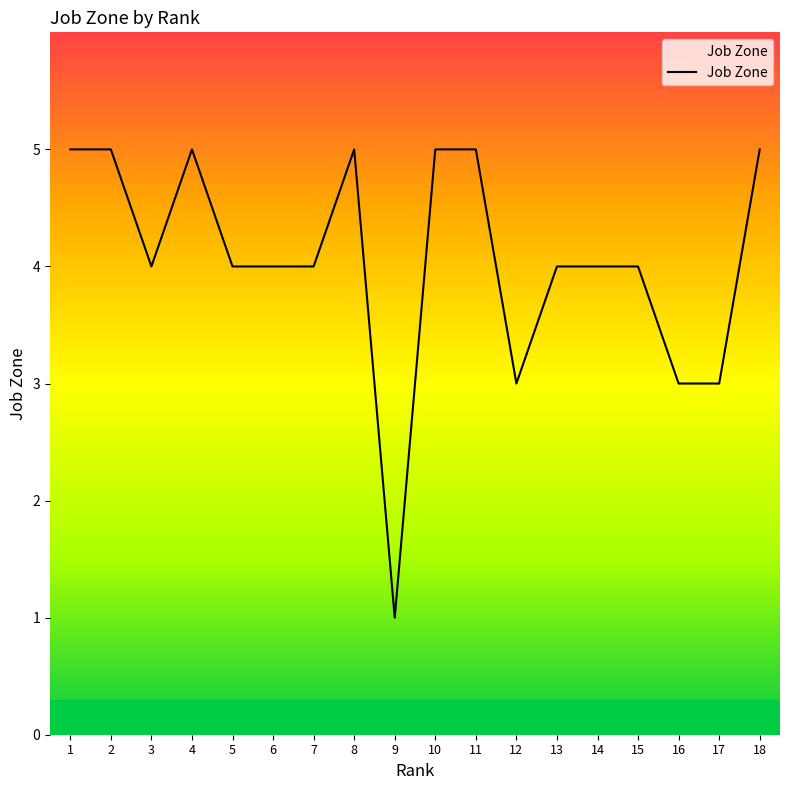

Reading left to right, transcribe all the data shown in this chart.

5	5	4	5	4	4	4	5	1	5	5	3	4	4	4	3	3	5